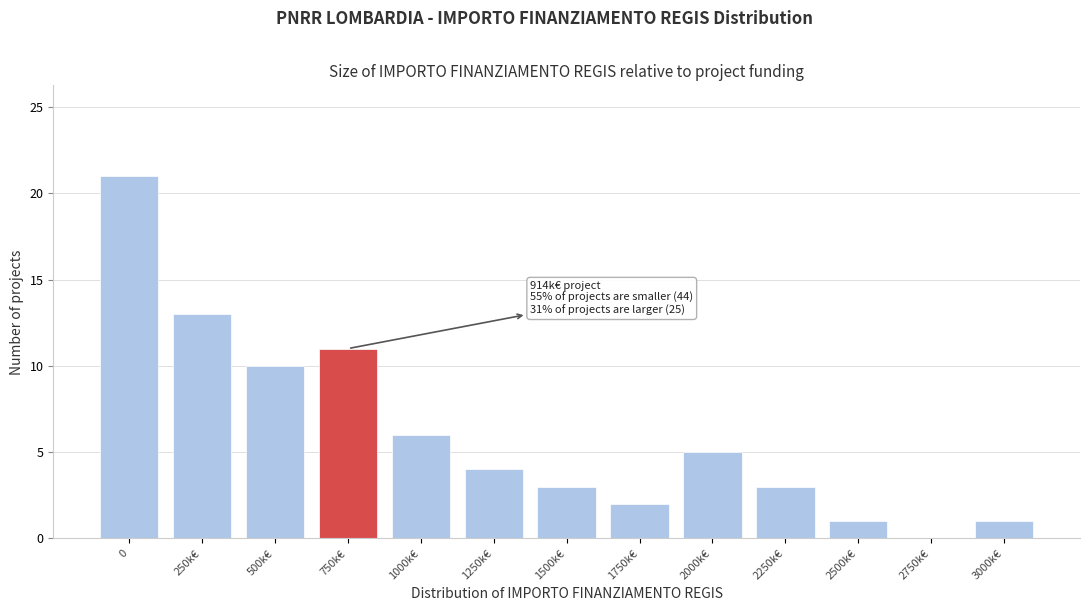

Reading left to right, extract all data points from this chart.

0=21	250k€=13	500k€=10	750k€=11	1000k€=6	1250k€=4	1500k€=3	1750k€=2	2000k€=5	2250k€=3	2500k€=1	2750k€=0	3000k€=1